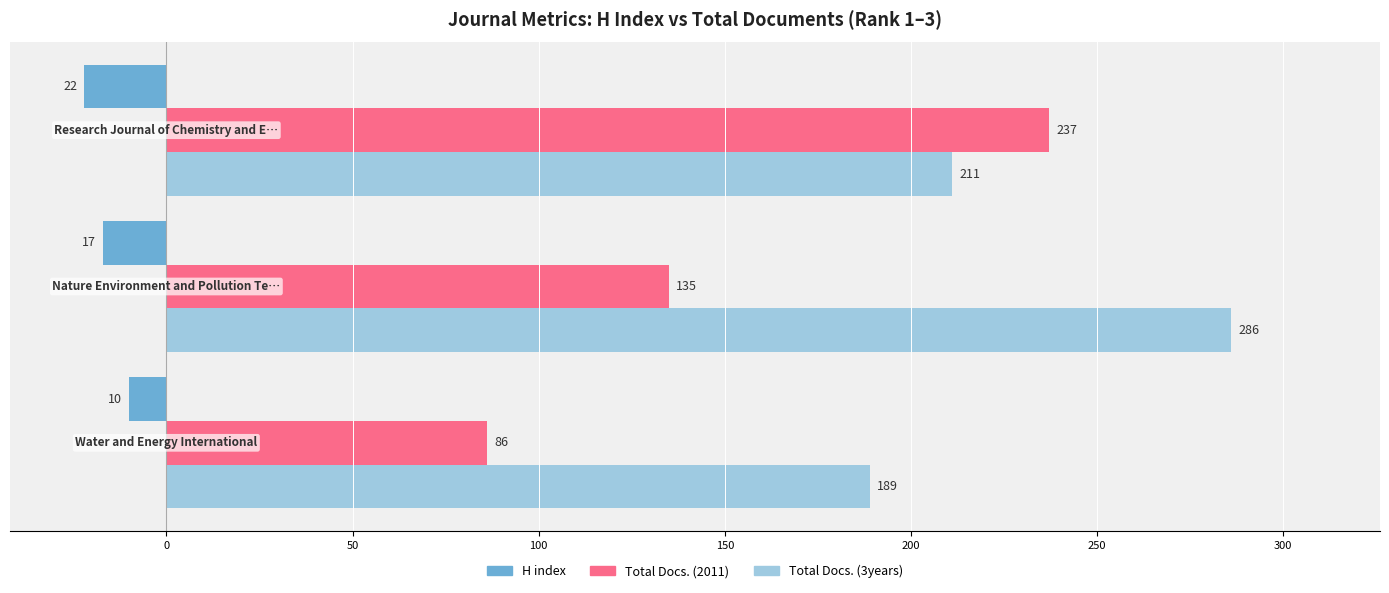

What is the average value of the Total Docs. (2011) series?

153